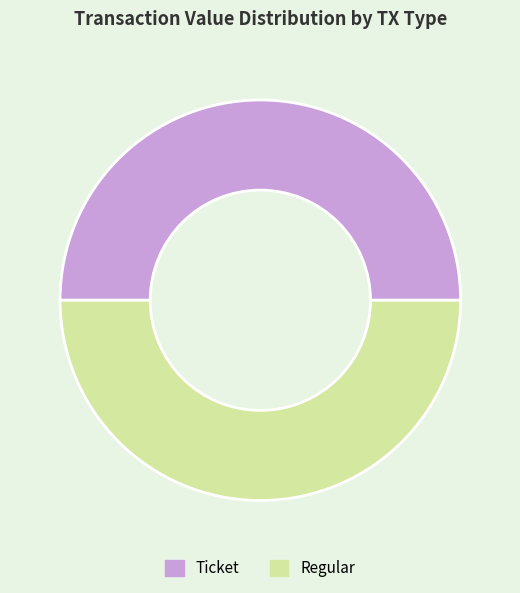

Count the number of slices in the pie.

2